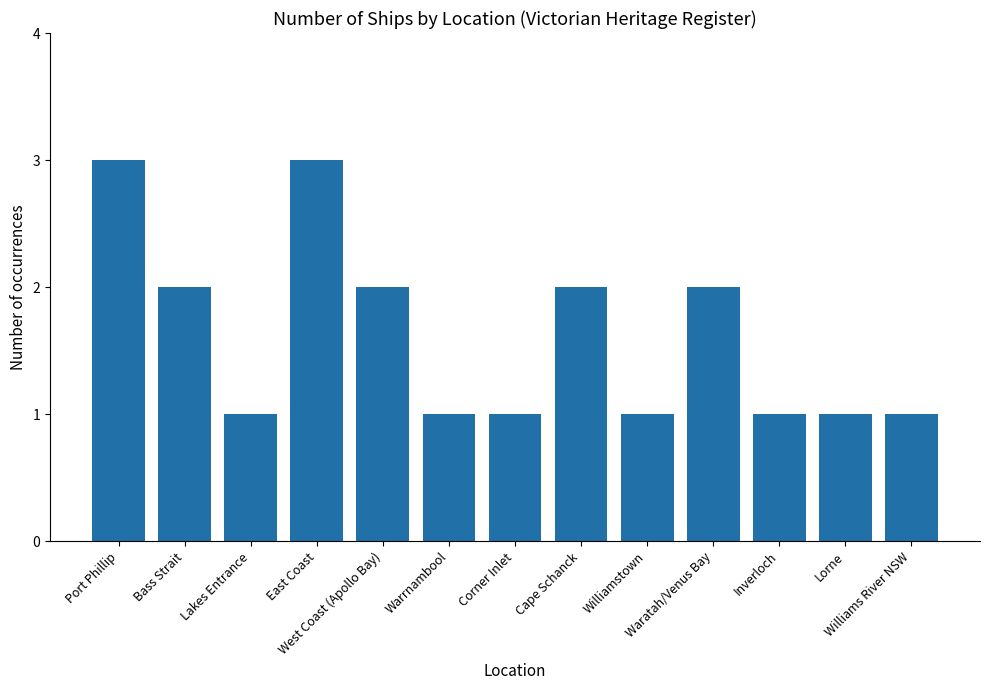

True or false: the data shows 2 at Waratah/Venus Bay.

True